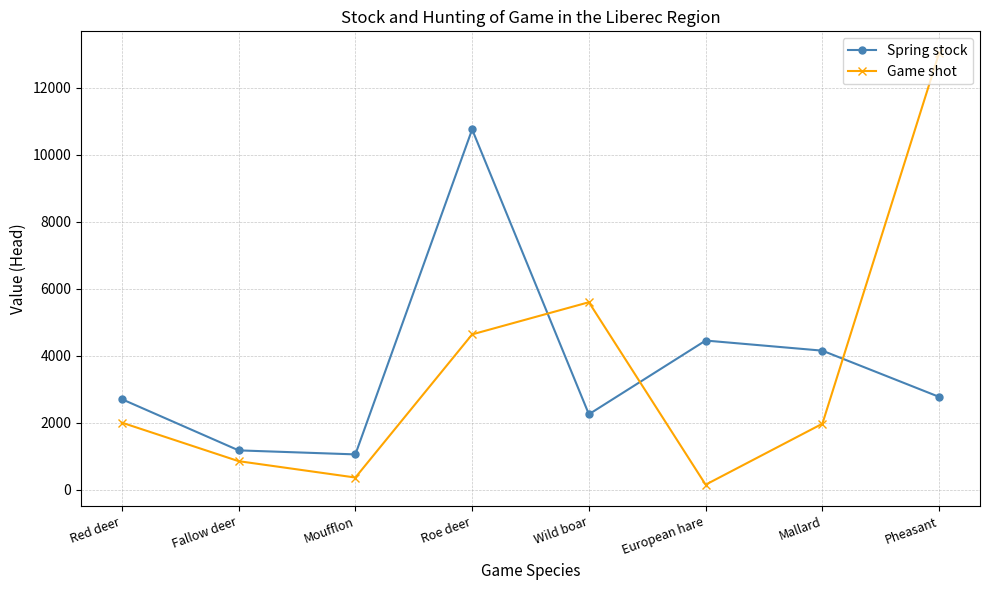

Read the Game shot value at Moufflon, to the nearest 10.

370